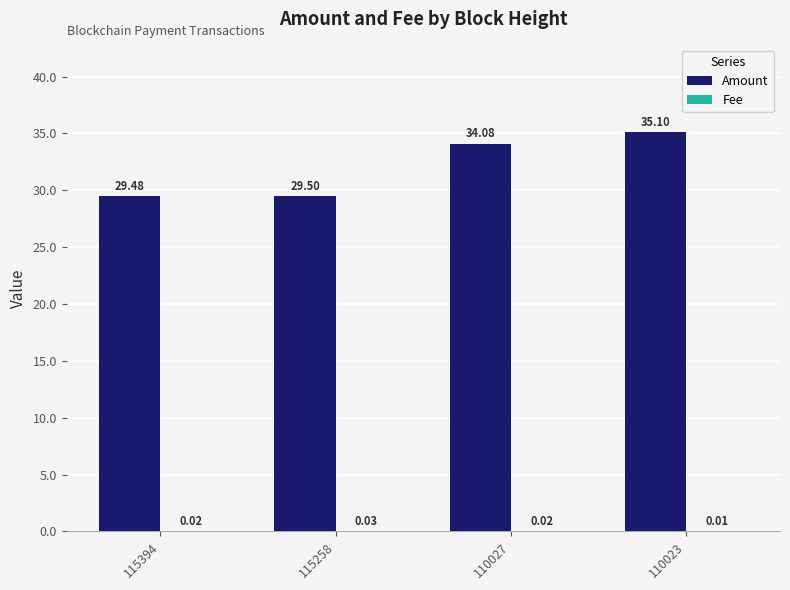

How many series are shown in this chart?

2